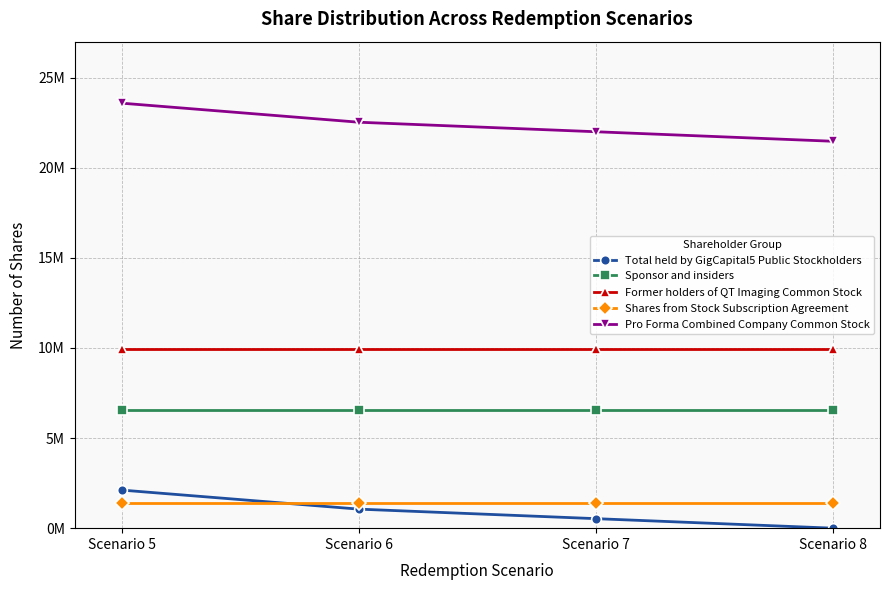

At which label is Total held by GigCapital5 Public Stockholders closest to 1056296?

Scenario 6